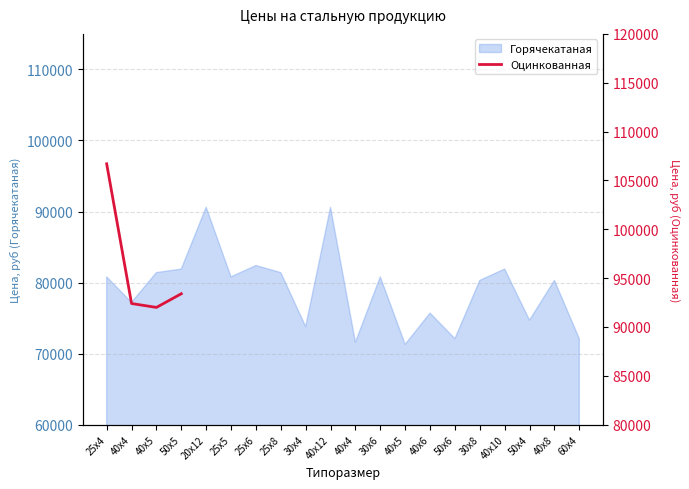

What is the value of the 3rd point from the left?

92000